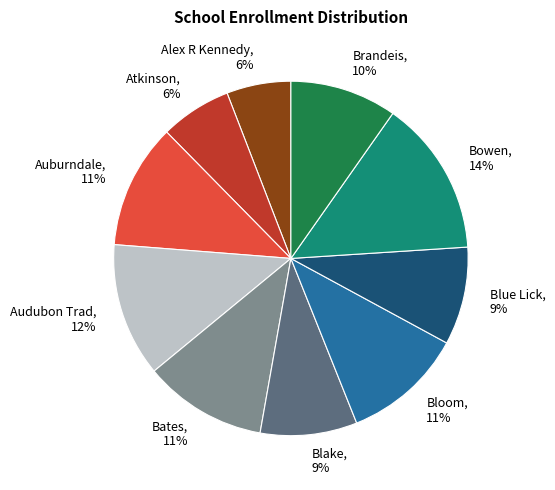

Is there a majority slice in this chart?

No